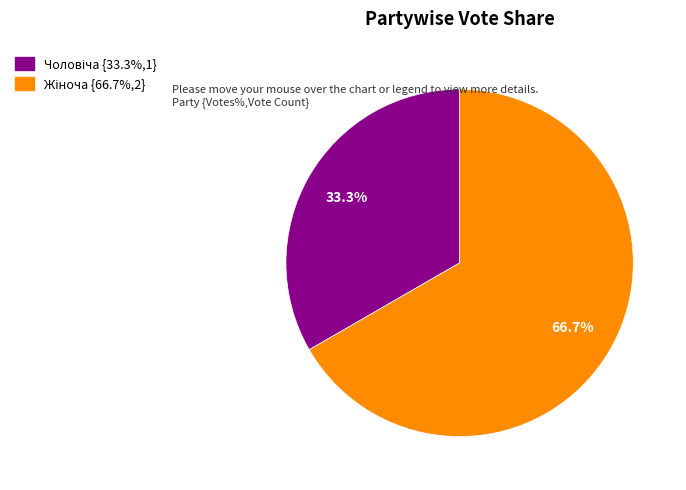

Is there any slice that represents more than half of the pie?

Yes